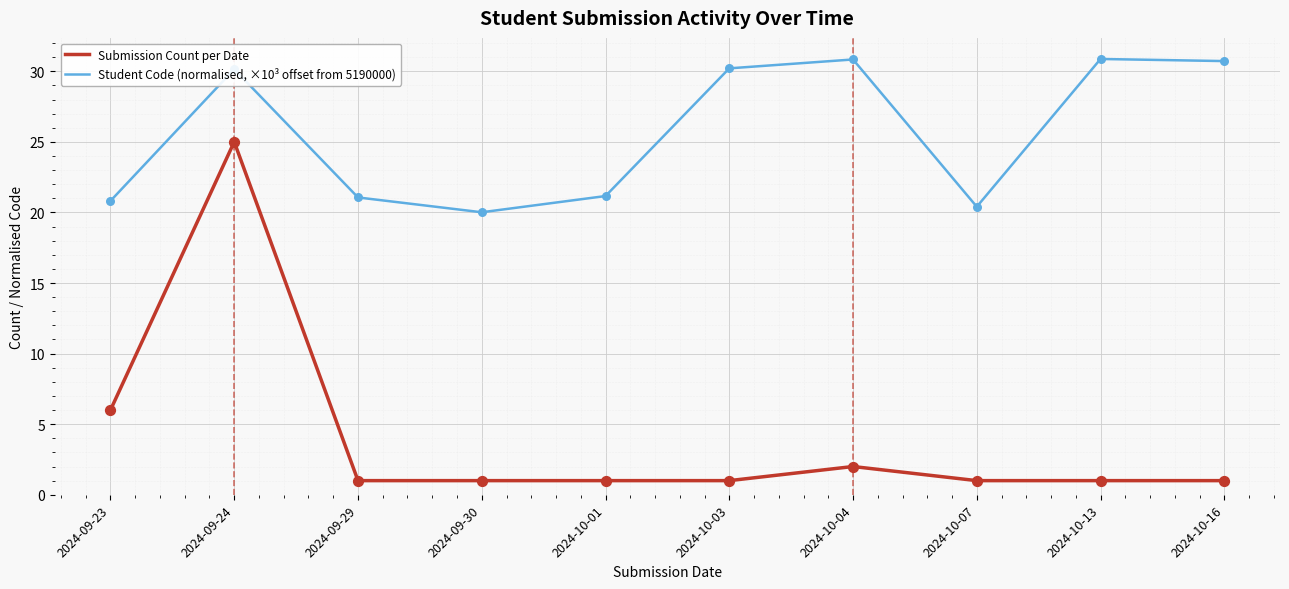

Is the value of Submission Count per Date at 2024-09-24 greater than the value of Student Code (normalised, ×10³ offset from 5190000) at 2024-10-03?

No